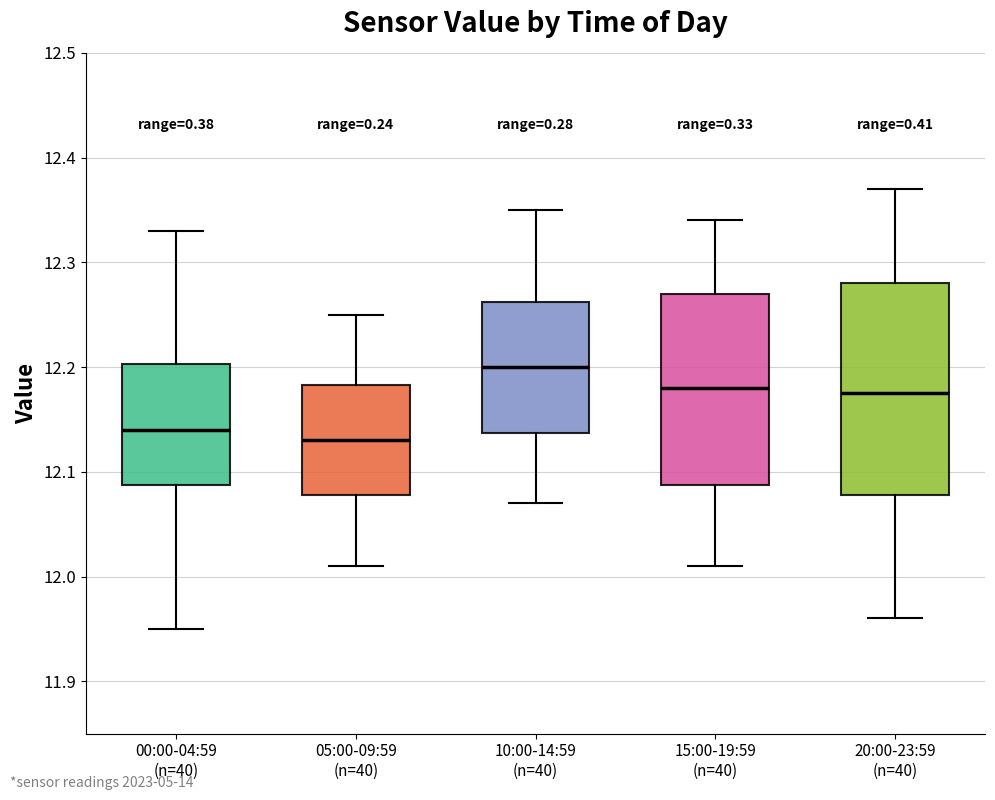

Where does the median line of the box for 20:00-23:59 (n=40) sit on the y-axis? The values are not printed on the chart, so give them approximately, as read against the axis.

12.18